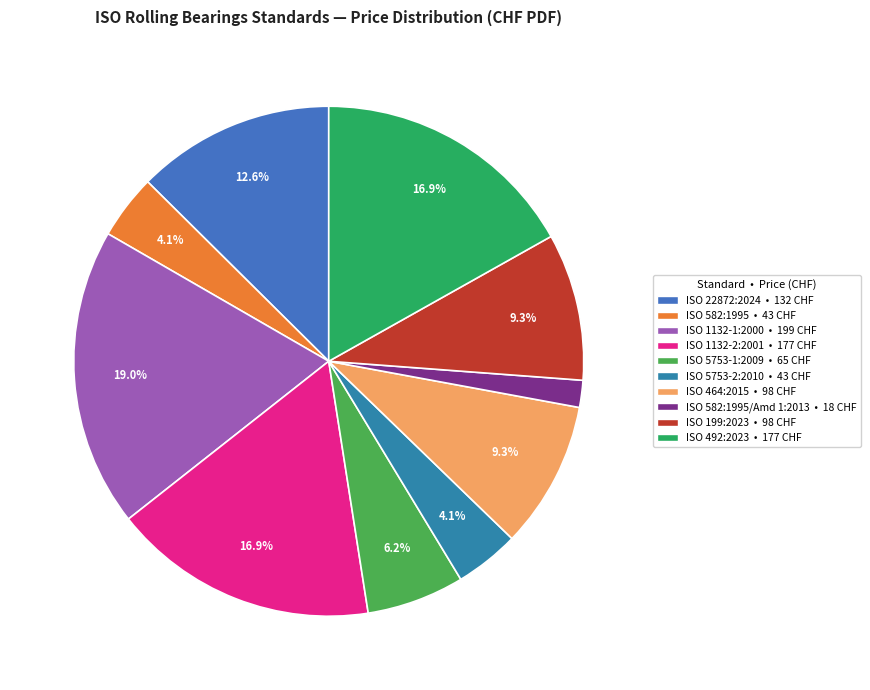

To the nearest percent, what is the average slice percentage?

10%